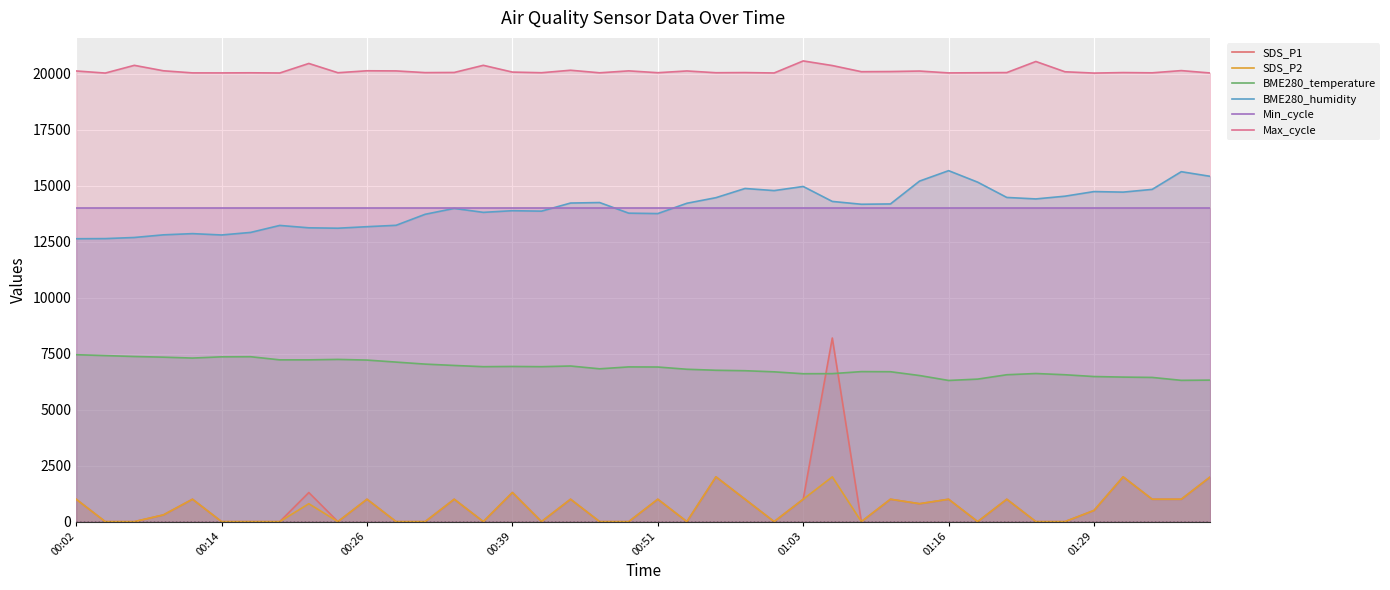

What is the sum of all Max_cycle values?

805232.0